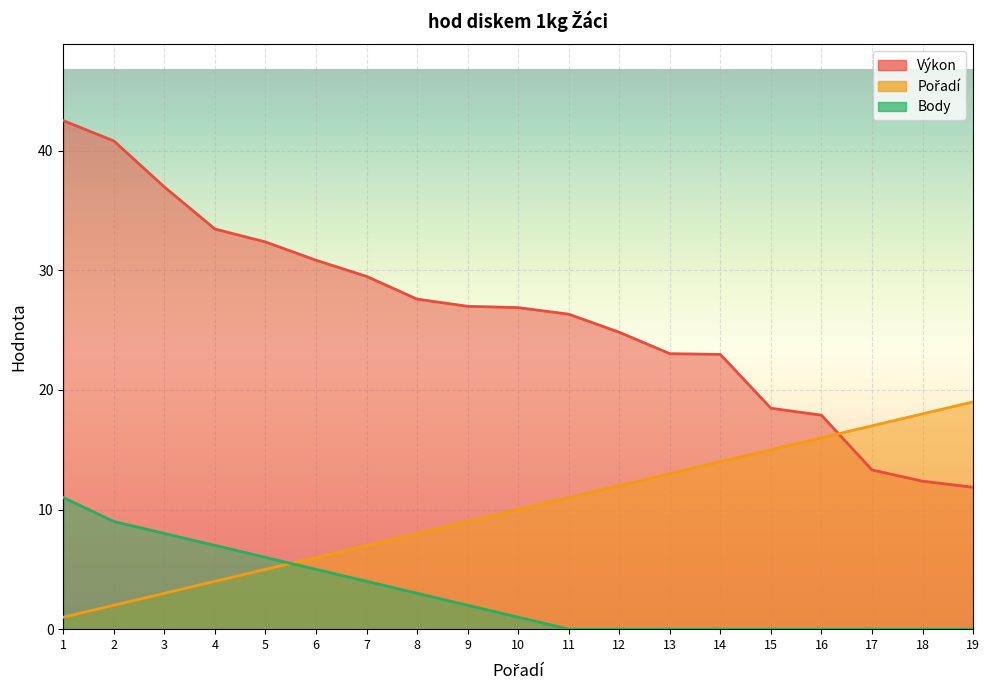

At which label does Pořadí reach its peak?

19